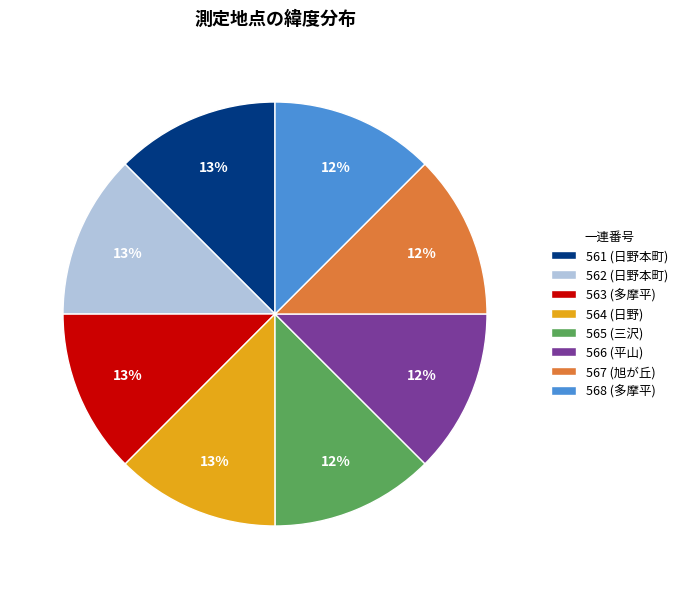

To the nearest percent, what is the average slice percentage?

12%